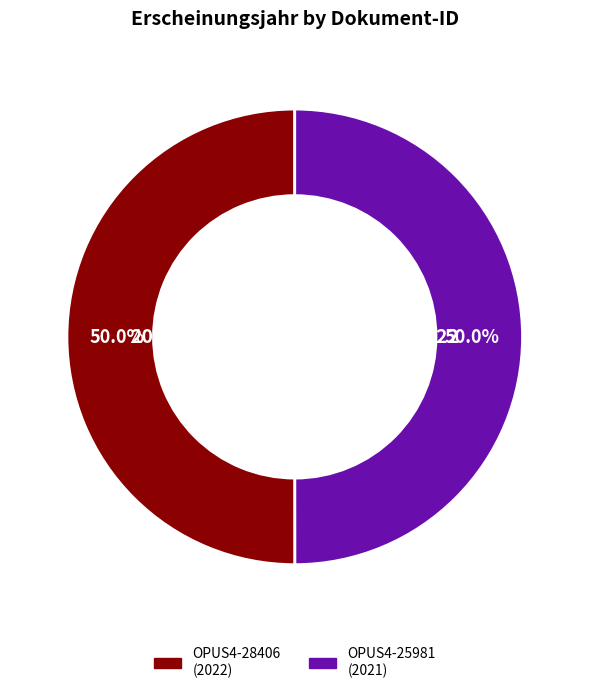

What is the ratio of the value at OPUS4-28406 to the value at OPUS4-25981?

1.0